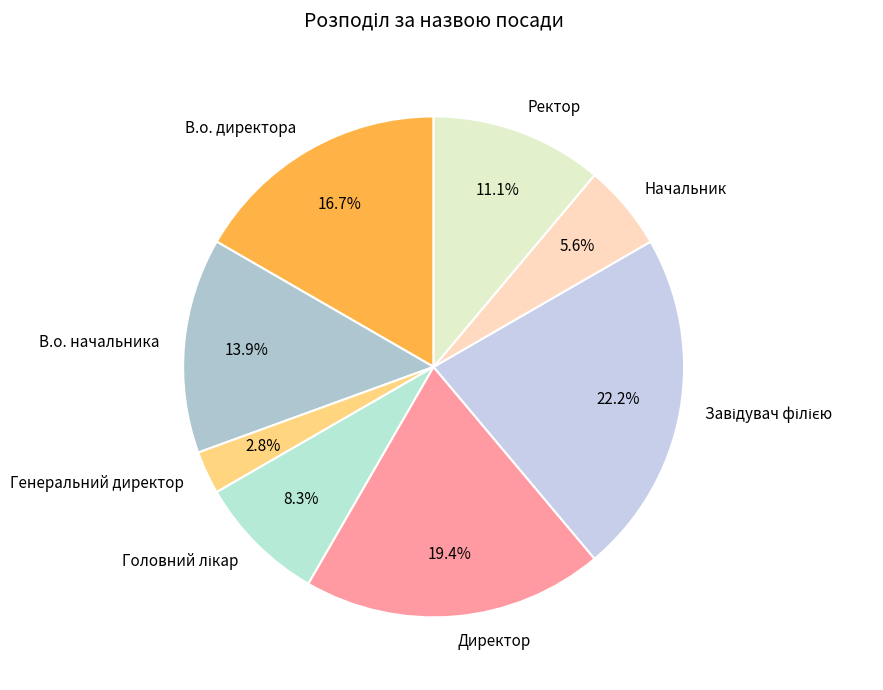

What is the smallest slice in the pie chart?

Генеральний директор